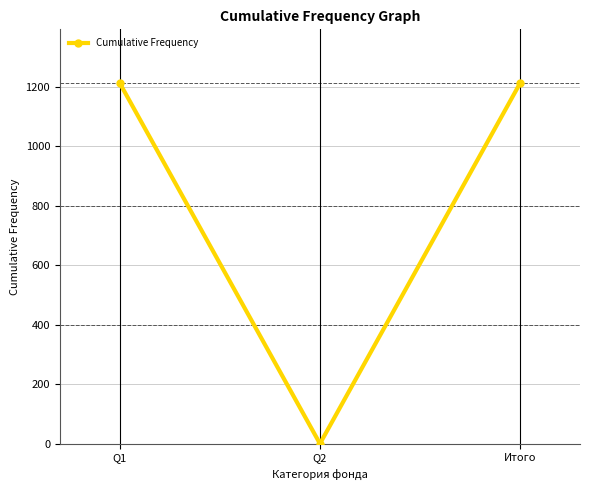

Where does the data first go above 1210?

Q1